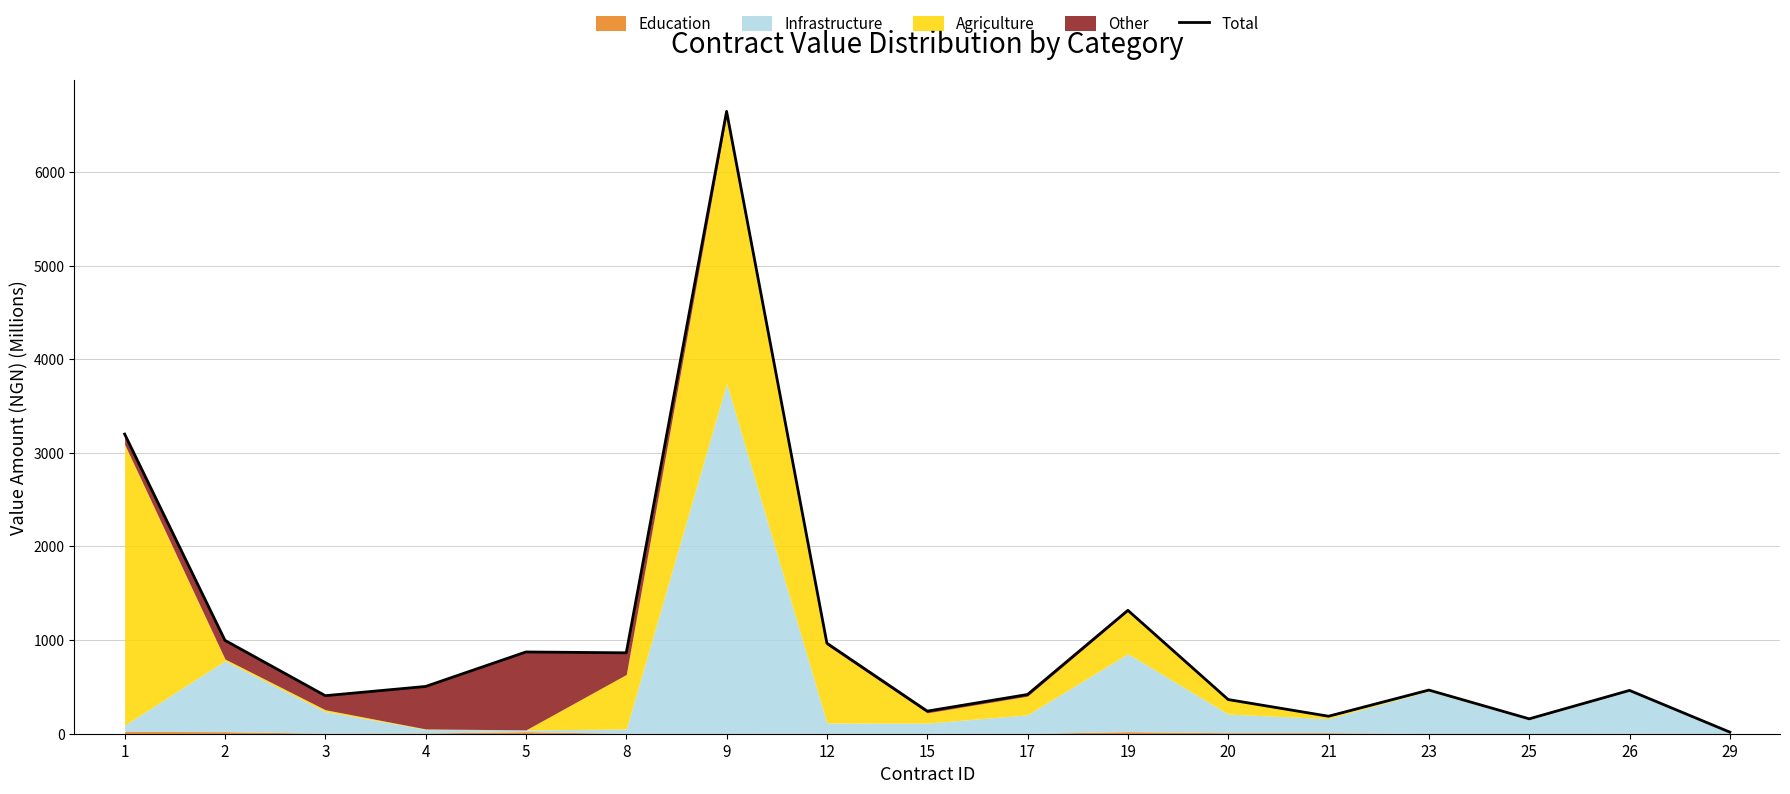

What is the change in value from 21 to 25?

-27.8